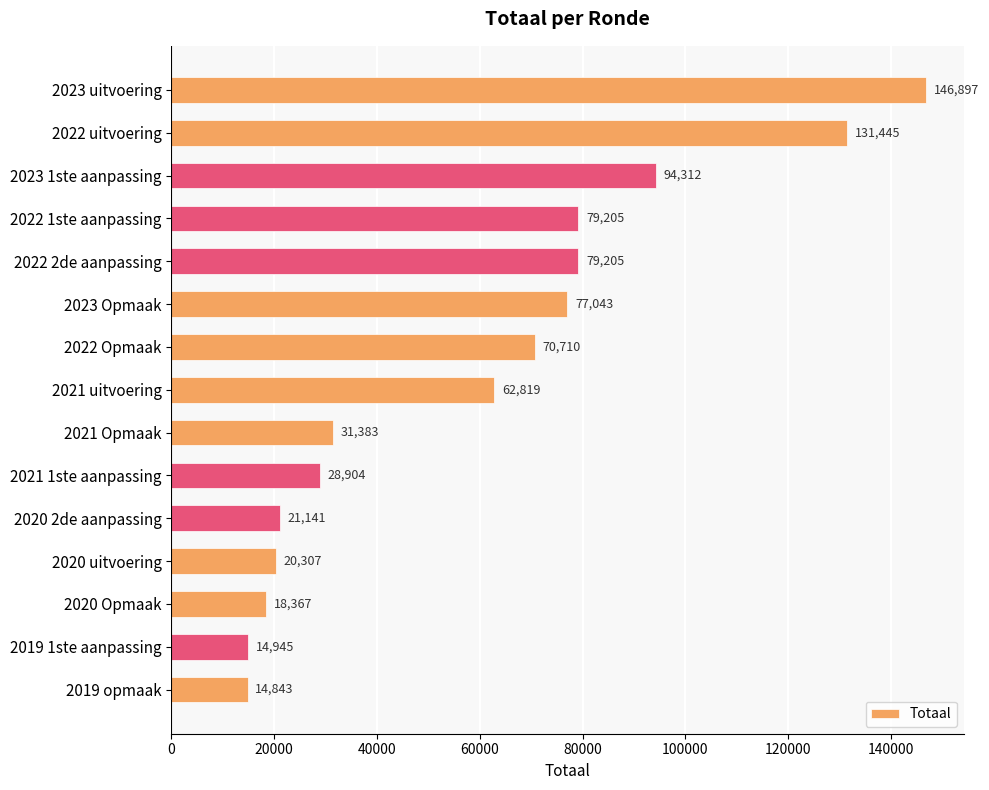

What is the sum of all values?

891526